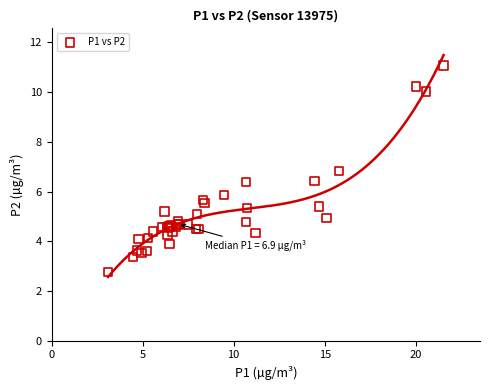

What Y value in the scatter plot is closest to 6?

5.9